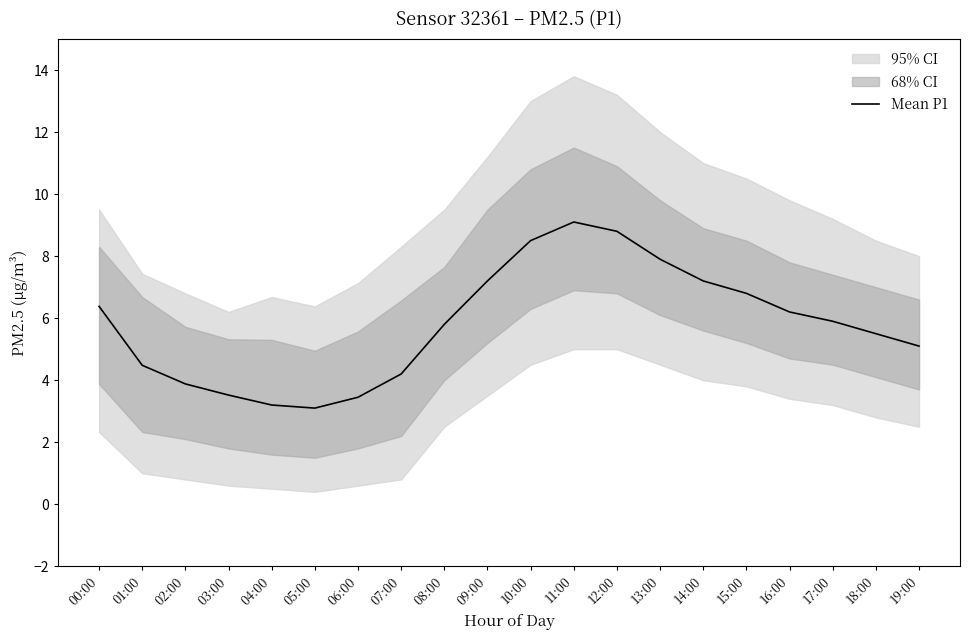

How many data points does each series have?

20